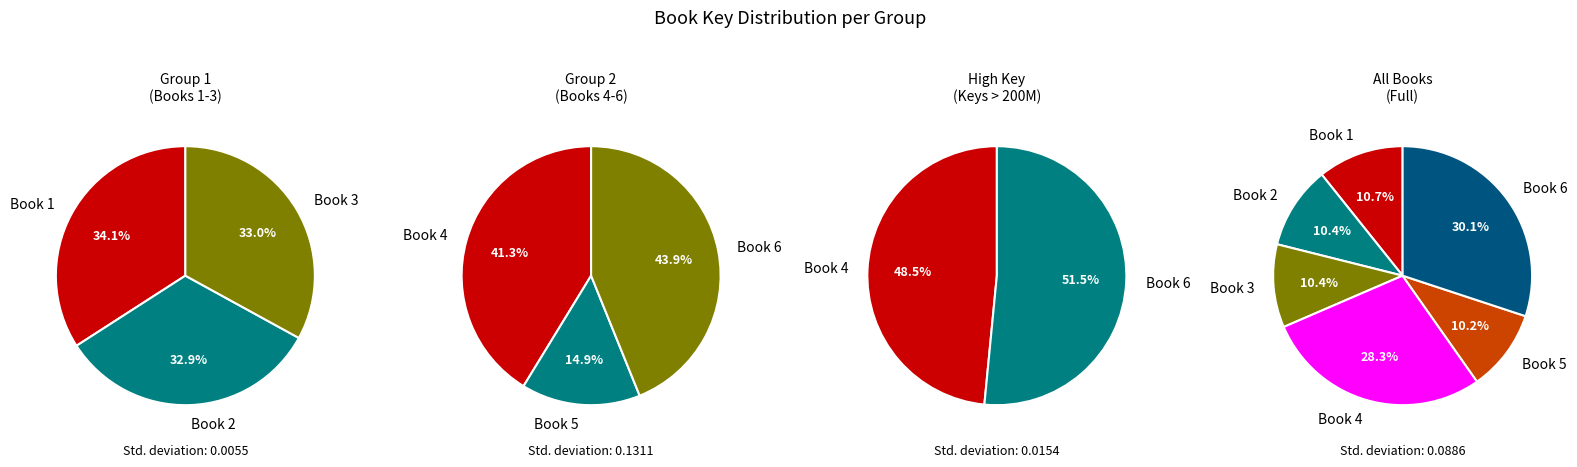

Does any single category account for the majority?

No